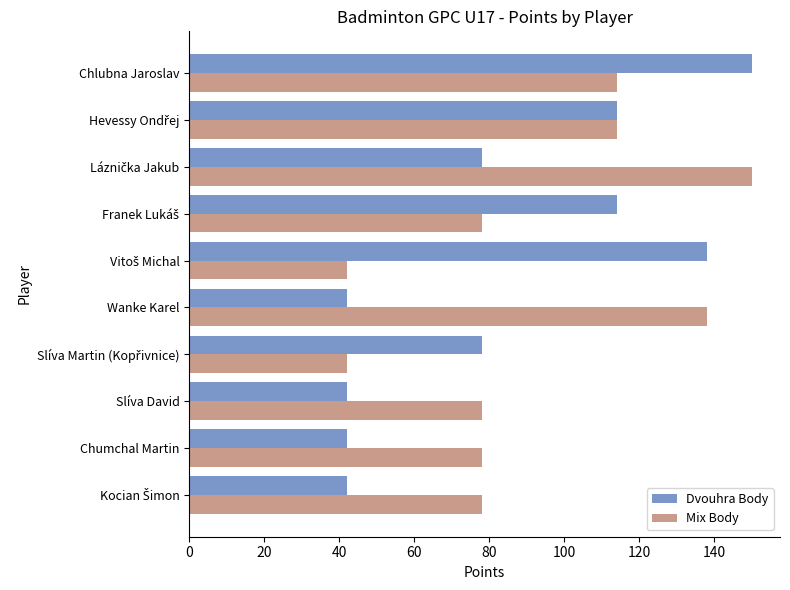

What is the sum of all Mix Body values?

912